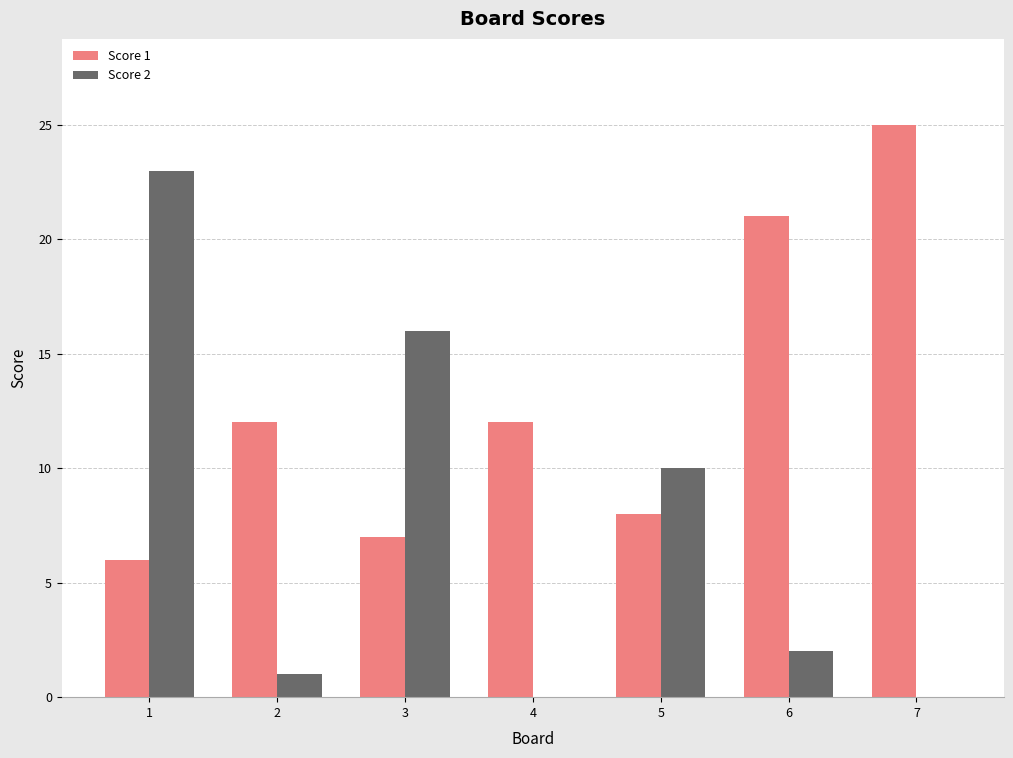

The Score 1 series shows 12 at 4. True or false?

True